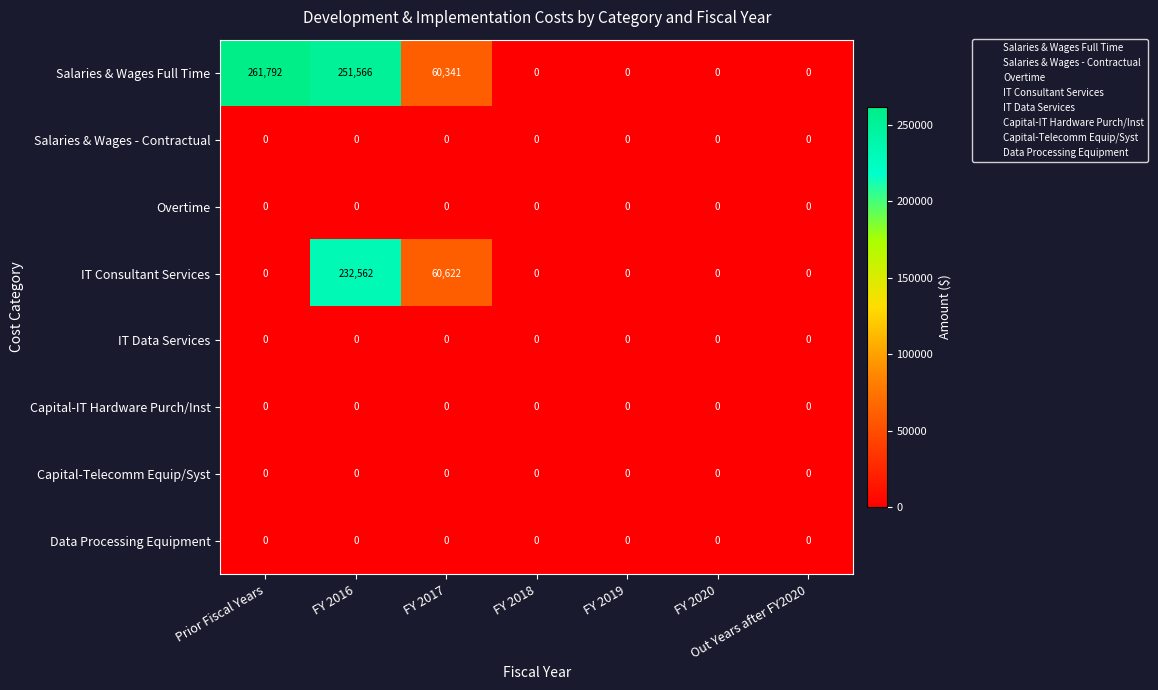

What is the difference between the maximum and minimum values in the IT Consultant Services series?

232562